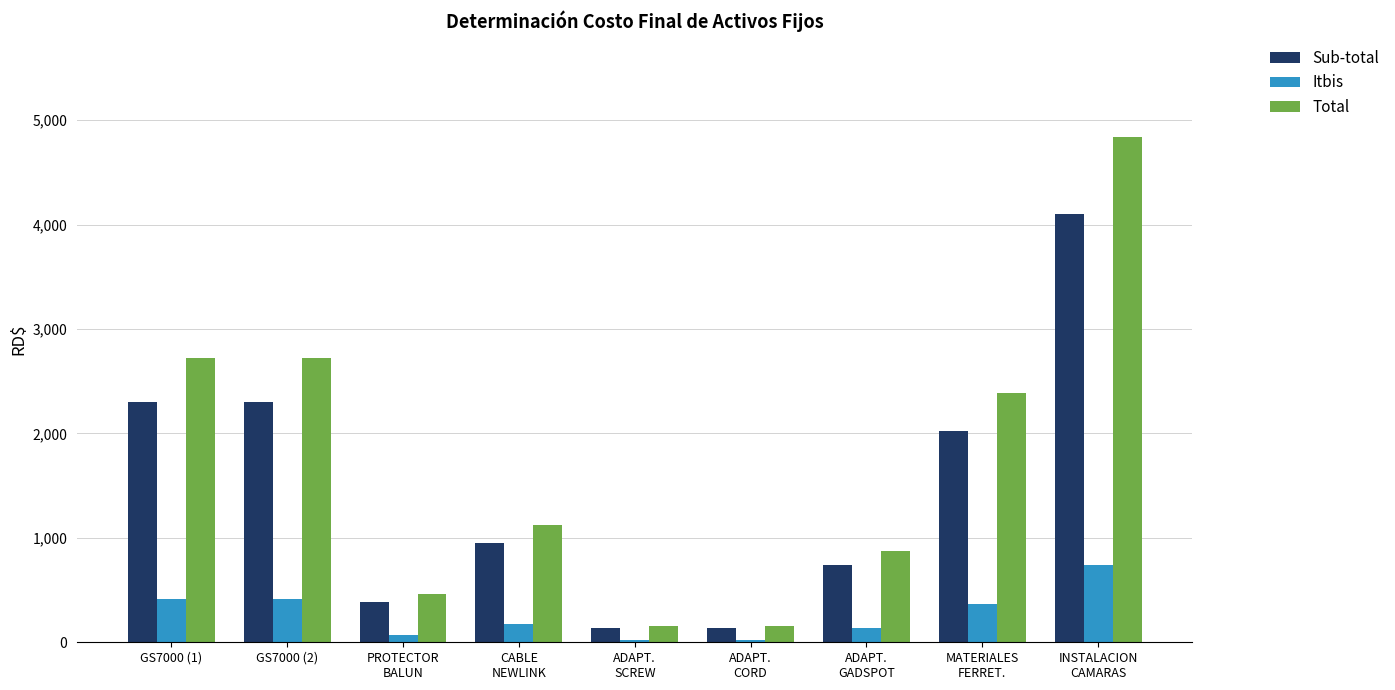

Is the value of Total at CABLE
NEWLINK greater than the value of Sub-total at INSTALACION
CAMARAS?

No